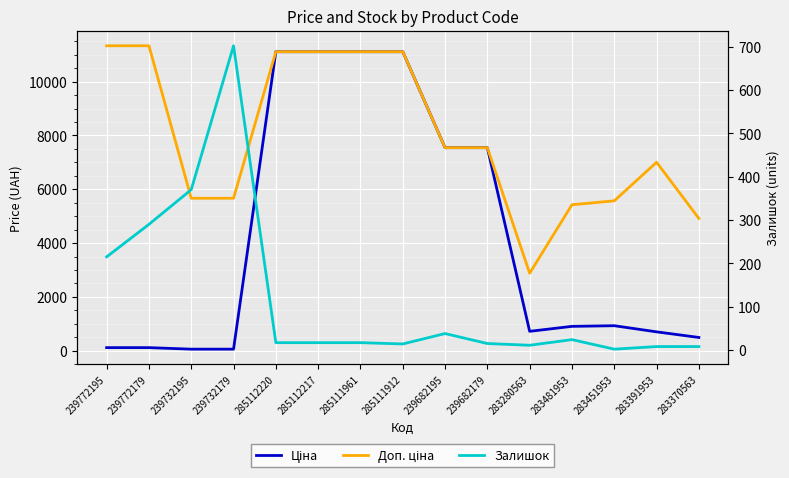

What is the sum of the Залишок values at 239732195 and 285112217?

387.0